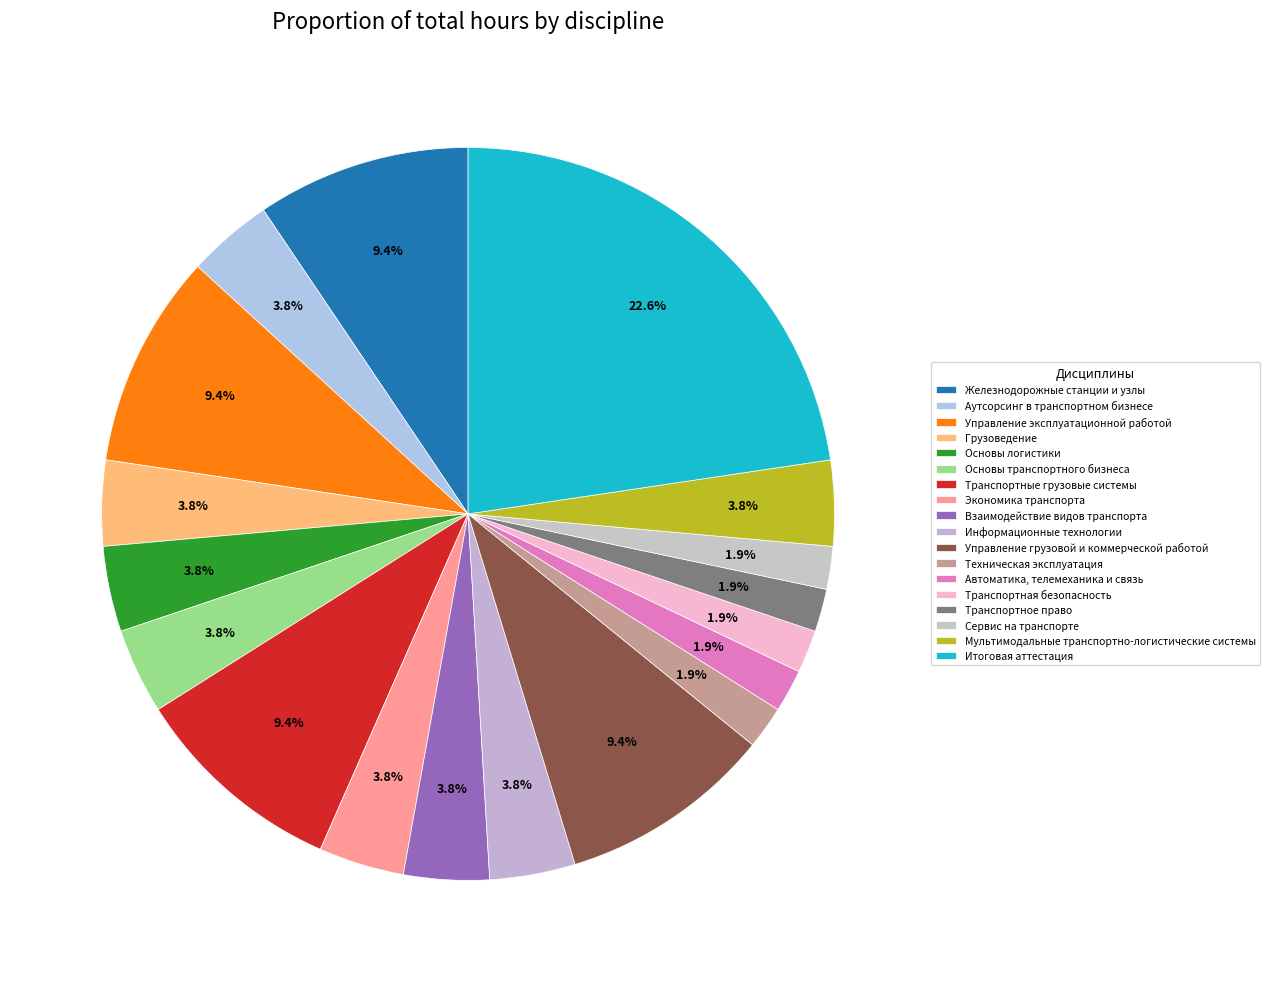

To the nearest percent, what is the difference between the Экономика транспорта and Железнодорожные станции и узлы slice percentages?

6%